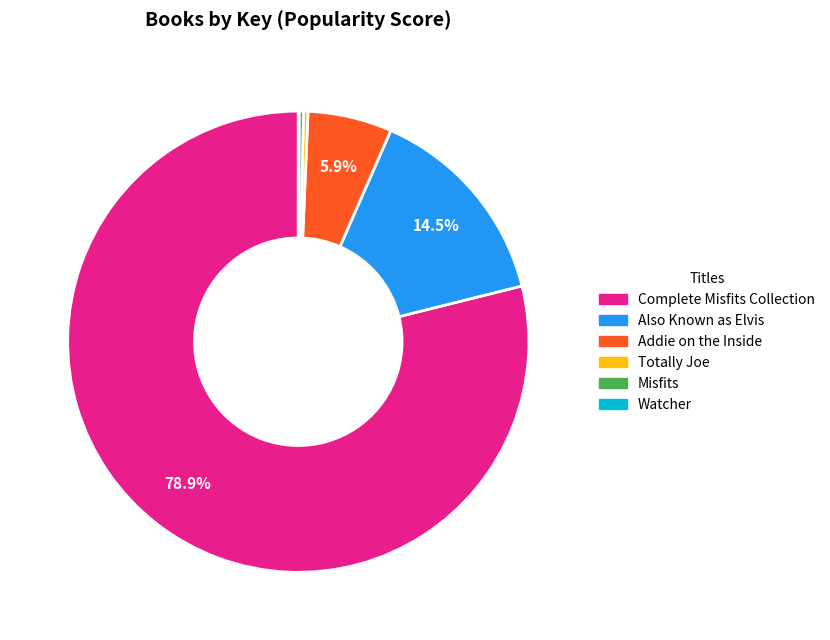

Which slice represents more than half of the pie?

Complete Misfits Collection